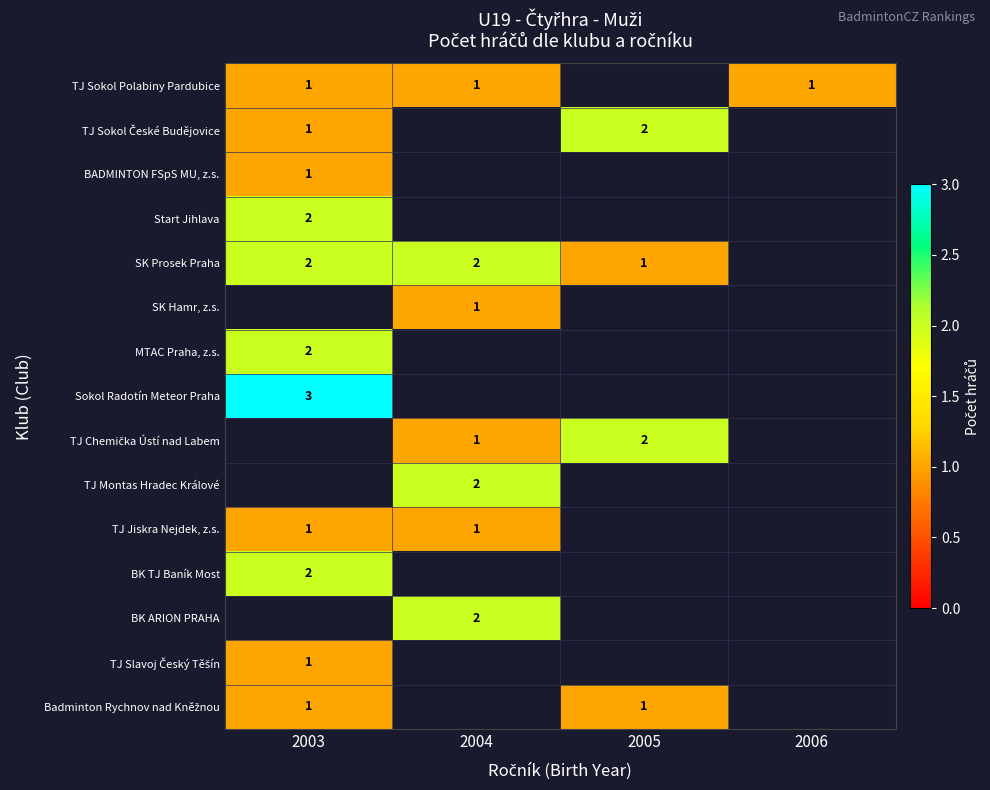

What is the spread (max minus min) of values at 2004?

1.0